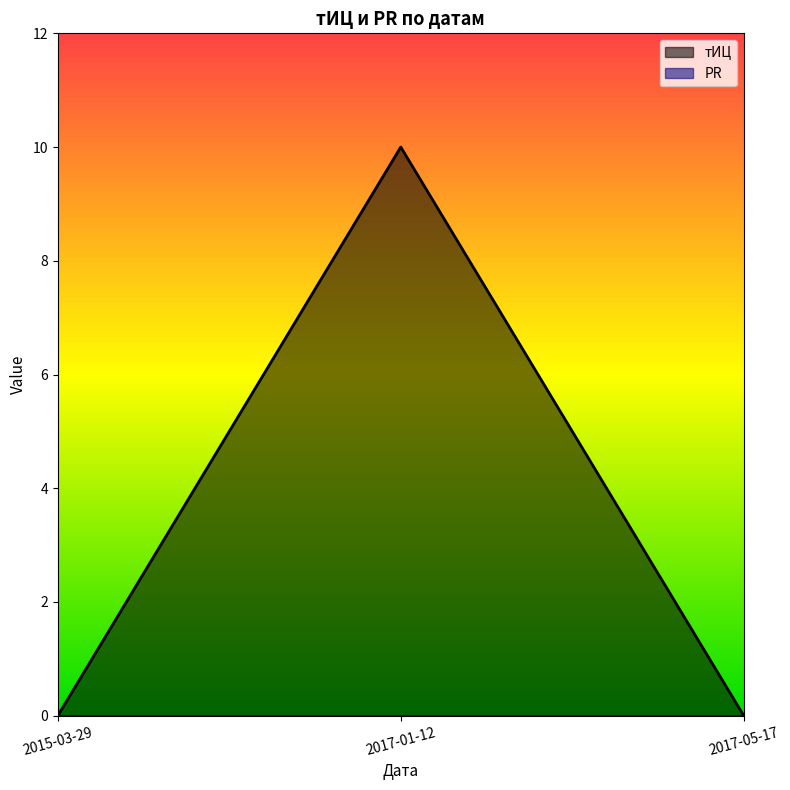

Reading left to right, list all the values displayed in this chart.

2015-03-29=0	2017-01-12=10	2017-05-17=0